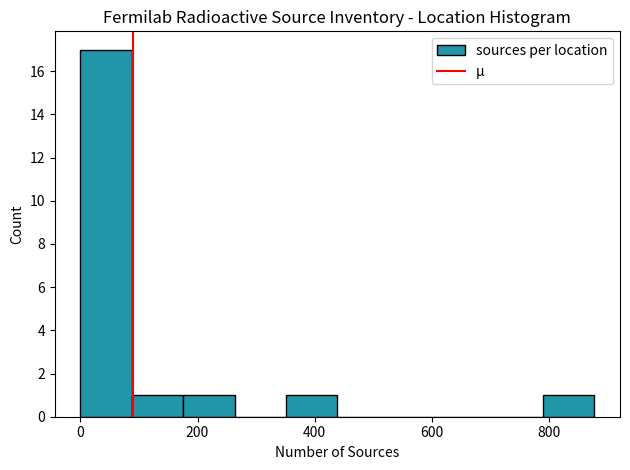

Reading left to right, list every bar in this chart as the range it spans on the x-axis followed by its height. Neither the bar edges nor the heights are printed on the chart, so give them approximately, as read against the axes.

0 to 80: 17
80 to 180: 1
180 to 260: 1
260 to 360: 0
360 to 440: 1
440 to 520: 0
520 to 620: 0
620 to 700: 0
700 to 800: 0
800 to 880: 1